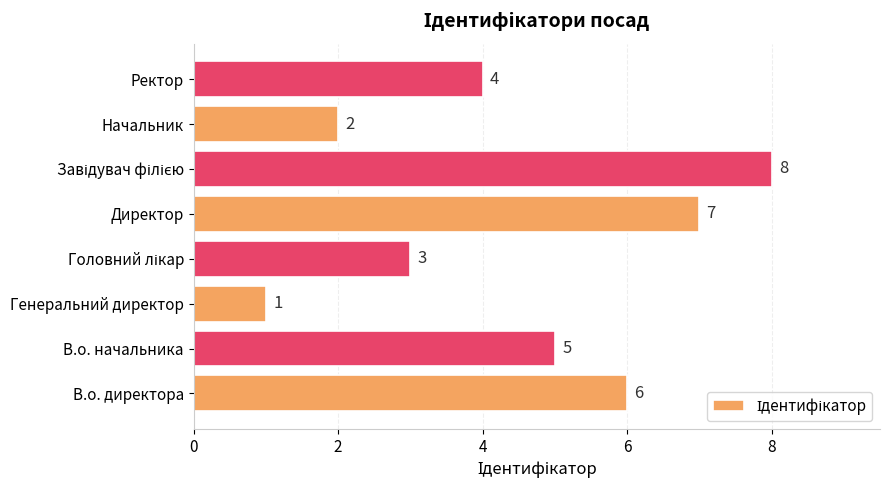

What is the difference between the maximum and minimum values?

7